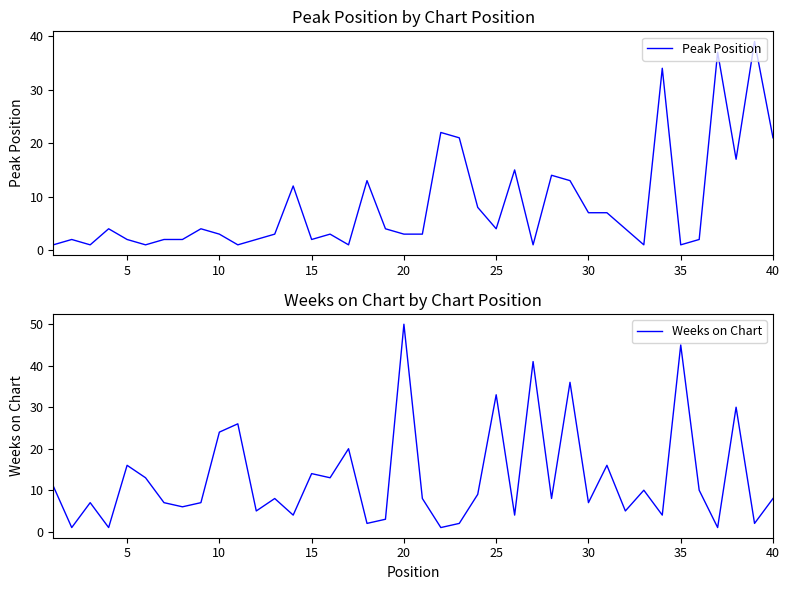

What is the highest value of the Peak Position series?

39